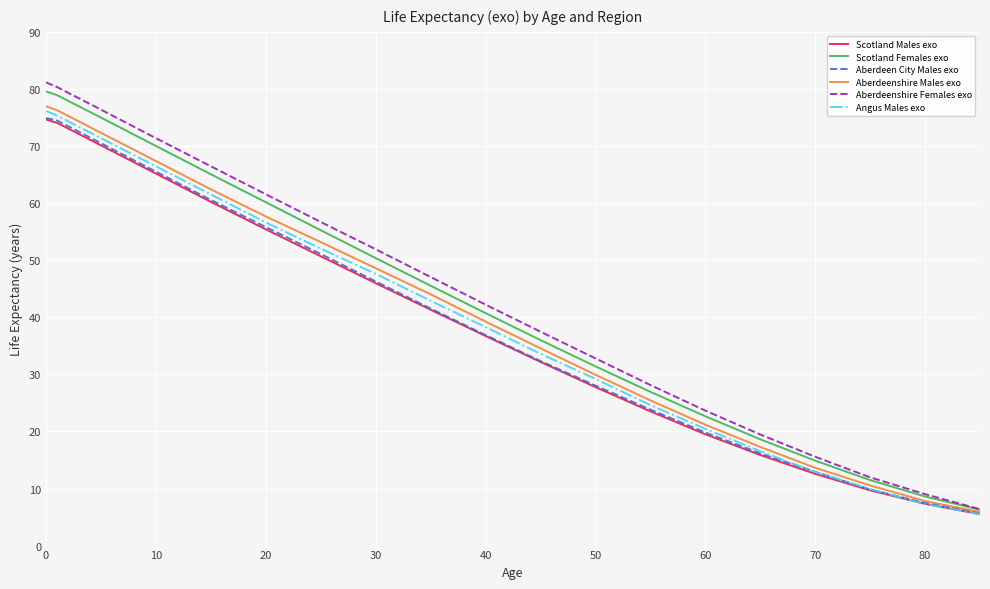

Which series has the widest spread of values?

Aberdeenshire Females exo